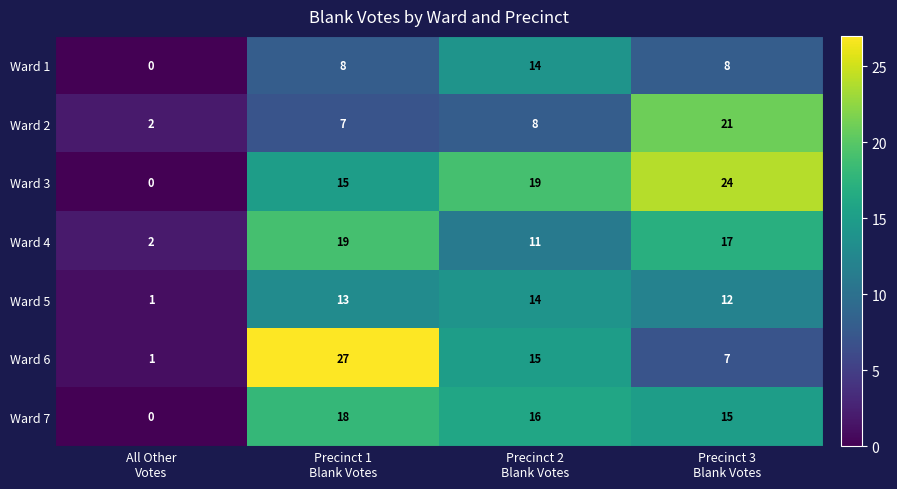

What is the difference between the maximum and minimum values in the Ward 7 series?

18